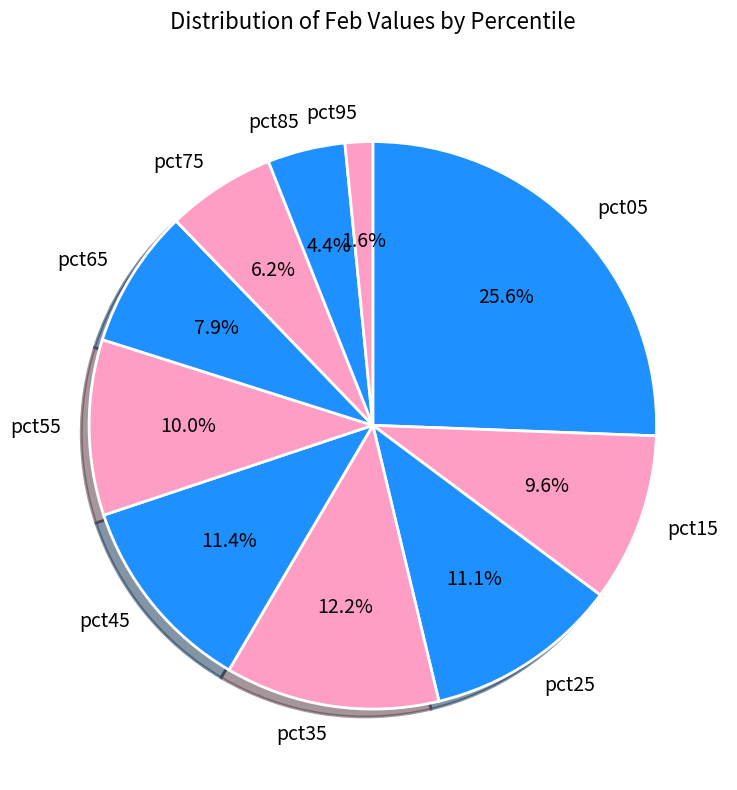

Does pct65 account for over 50% of the chart?

No